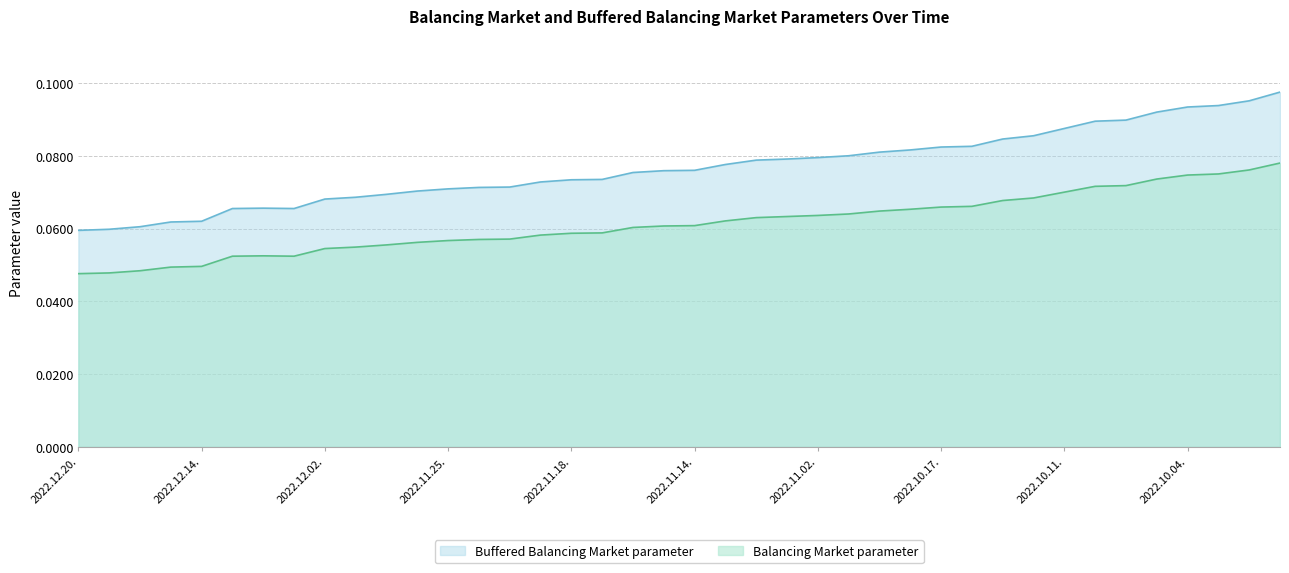

What is the maximum value shown in the chart?

0.1